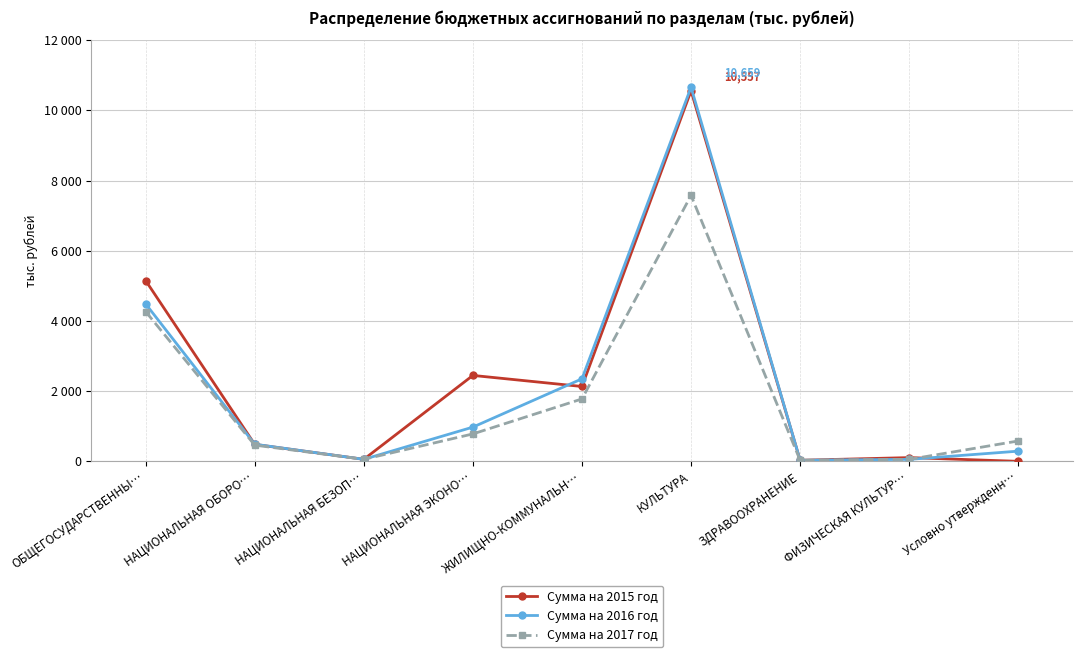

What are all the series names shown in the legend?

Сумма на 2015 год, Сумма на 2016 год, Сумма на 2017 год